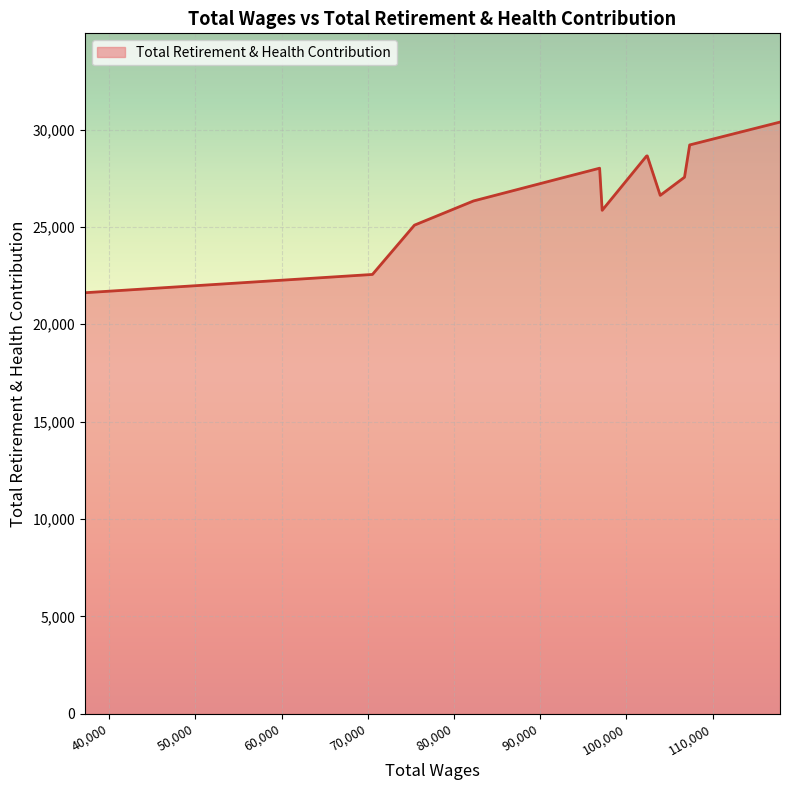

What is the greatest value displayed?

30384